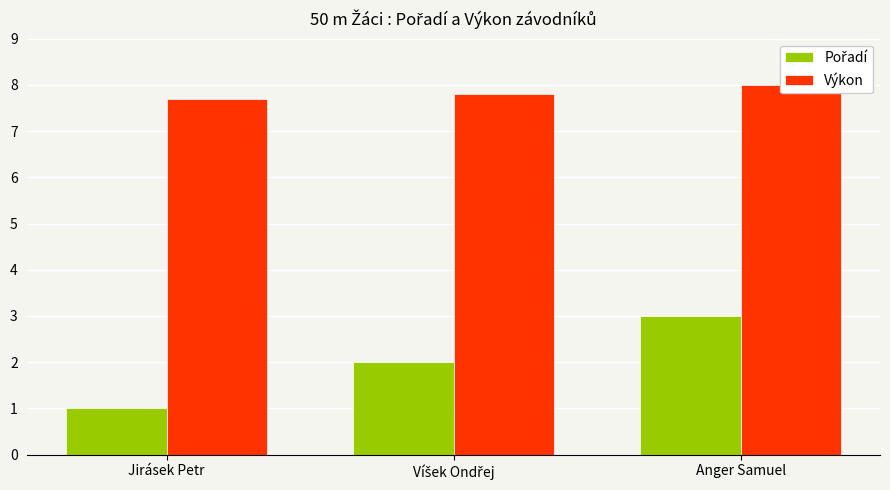

What is the label of the 1st bar from the left?

Jirásek Petr